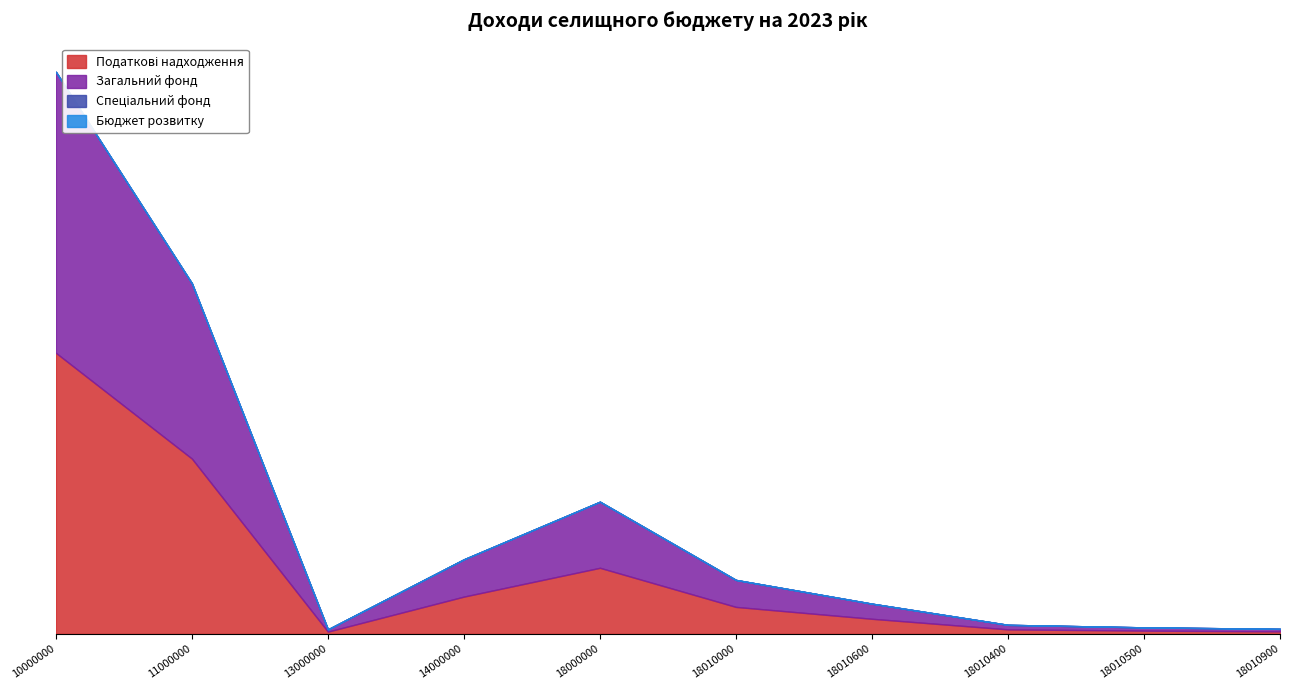

What is the sum of the Податкові надходження values at 18010000 and 18010600?

16709000